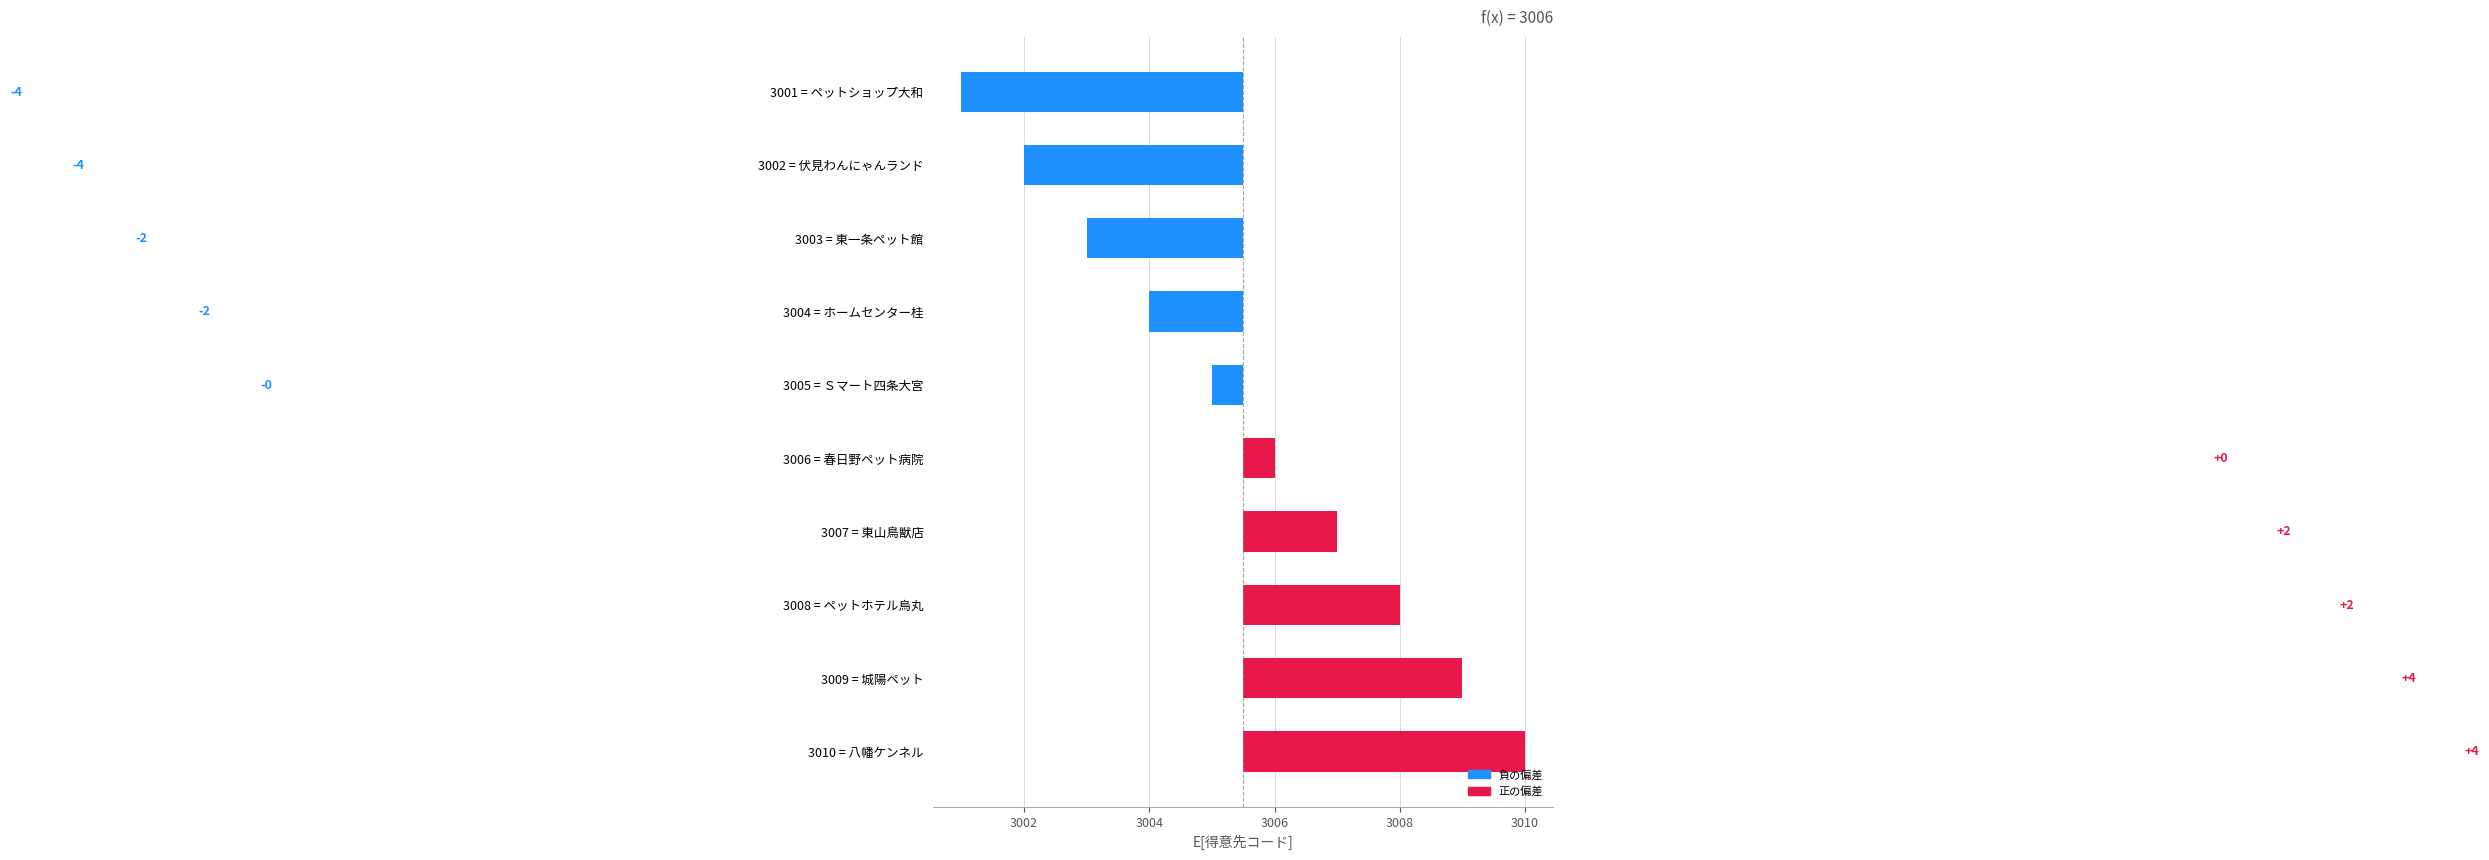

What is the difference between the second highest and minimum values?

8.0